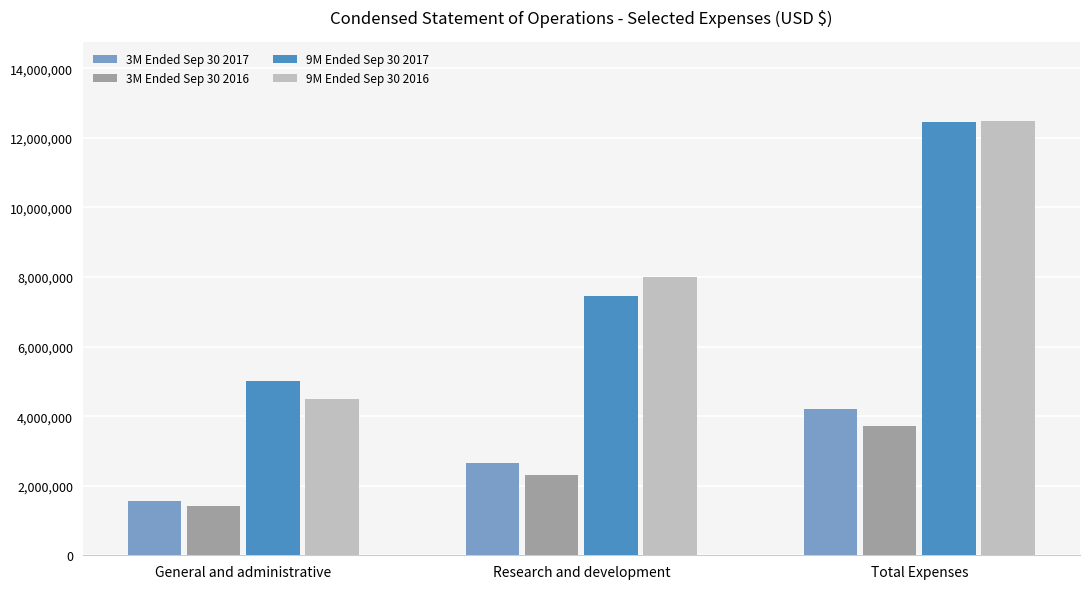

Are the bars grouped side by side (vs. stacked)?

Yes